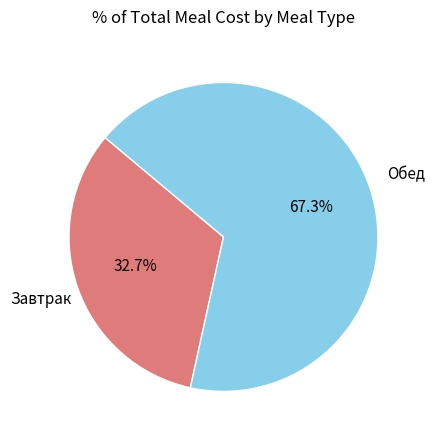

Which slice is the largest?

Обед